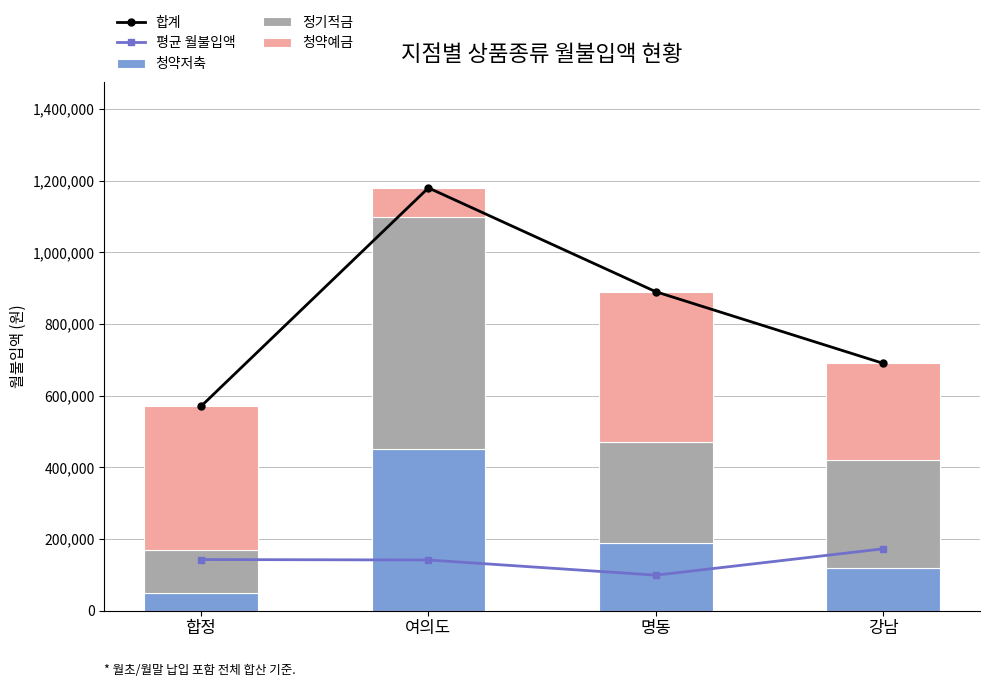

Which series has the widest spread of values?

합계